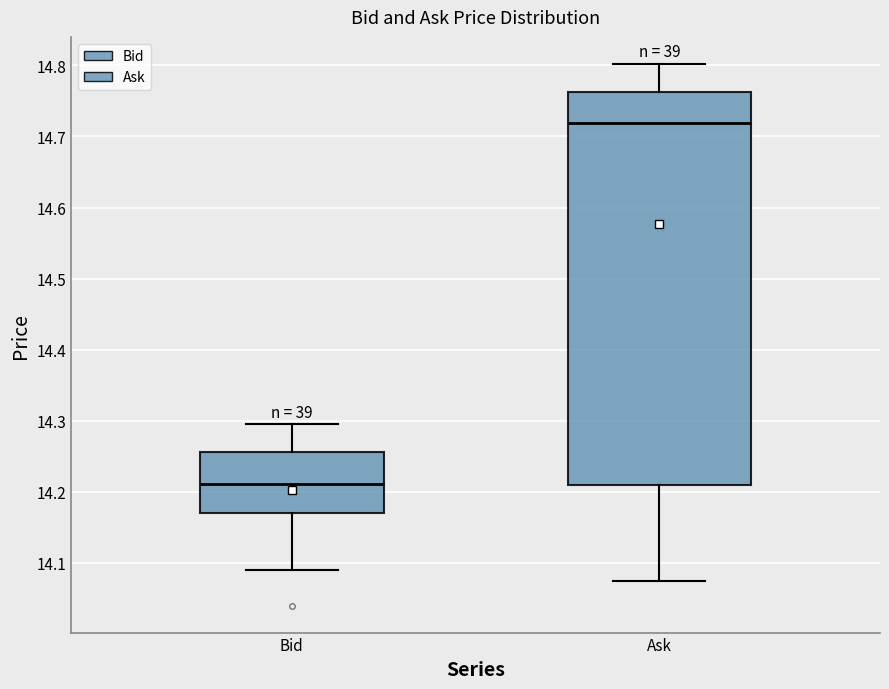

Where does the upper whisker of the box for Bid end on the y-axis? The values are not printed on the chart, so give them approximately, as read against the axis.

14.30